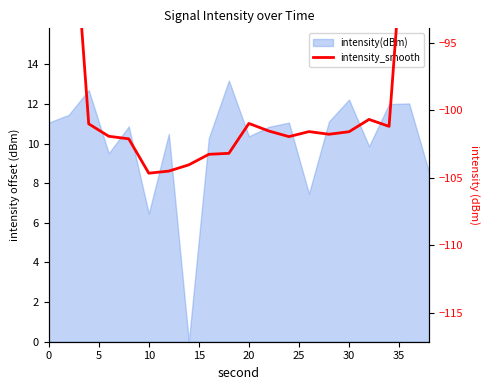

Does the chart have visible grid lines?

No